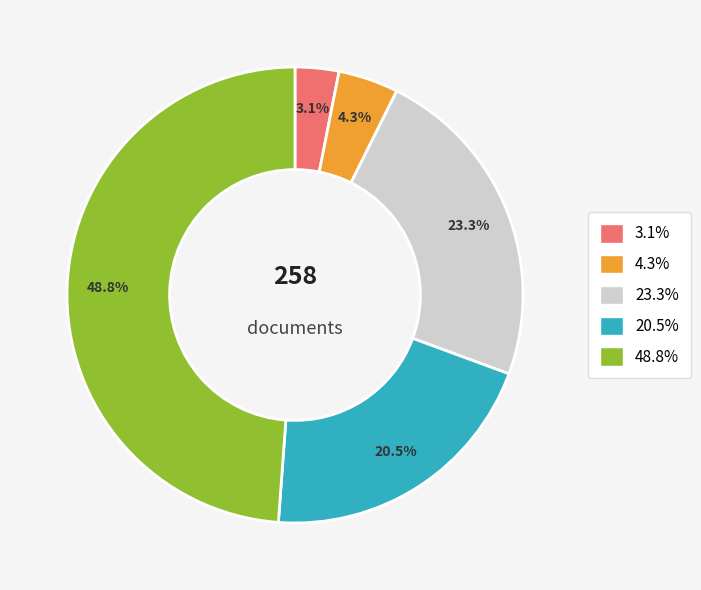

Is there a majority slice in this chart?

No